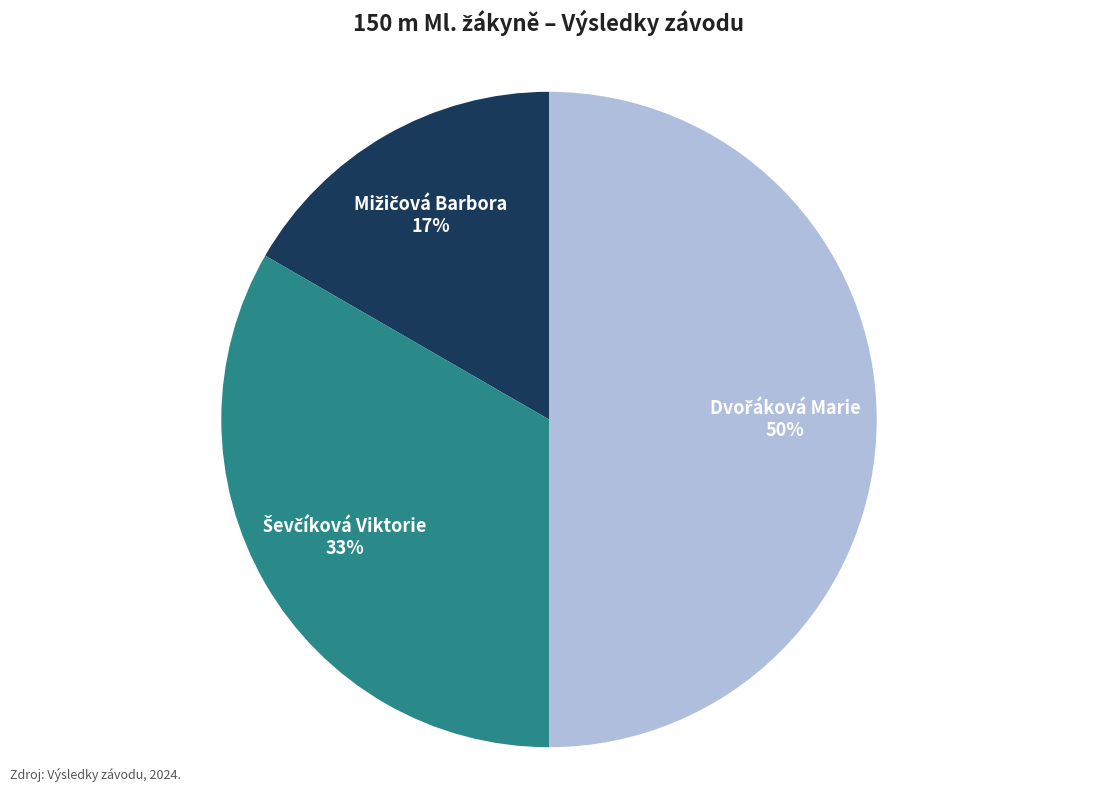

Count the number of slices in the pie.

3